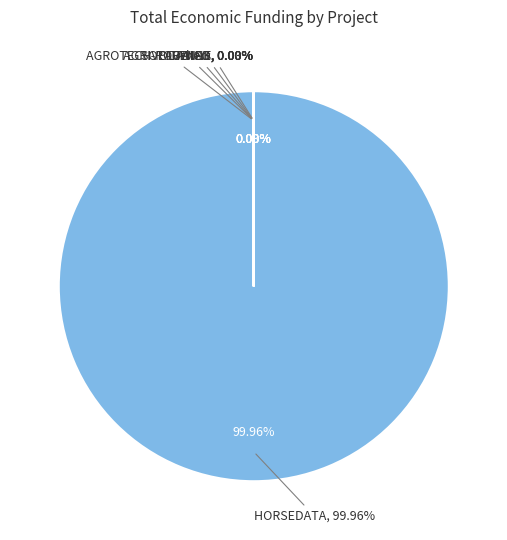

Rank the categories by value from highest to lowest.

HORSEDATA, SOLARWINE, AGROTECHVOLTAICO, AGRI-ROVENAT, PITAMED, MYCOWINE, CLIMALACT, Ash4Soil, Balance Carbono Oliva, QDPAM, YESWECAST, ACCESS, WE CANN, POMODORO, PLANFORLAB, TECNOTRUF, MAXI-CoberLEG, CONTROL, BIOVESP, SIMBAV, LINOMAR, PREVINOVIC, CLIMSOSTRIGO, AGROFÁBRICA, CARBOGAN, VOLTAGRO, INVASOR-ES, SIMBIOLIVA, SMARTFARMANI, FIGS, OLIVITECH, SECUESVAC, HEMPNOVA, GESVAC4.0, APP_TRI, CONIFERAS, AGRIREGENCARBON, HELIXCONTROL